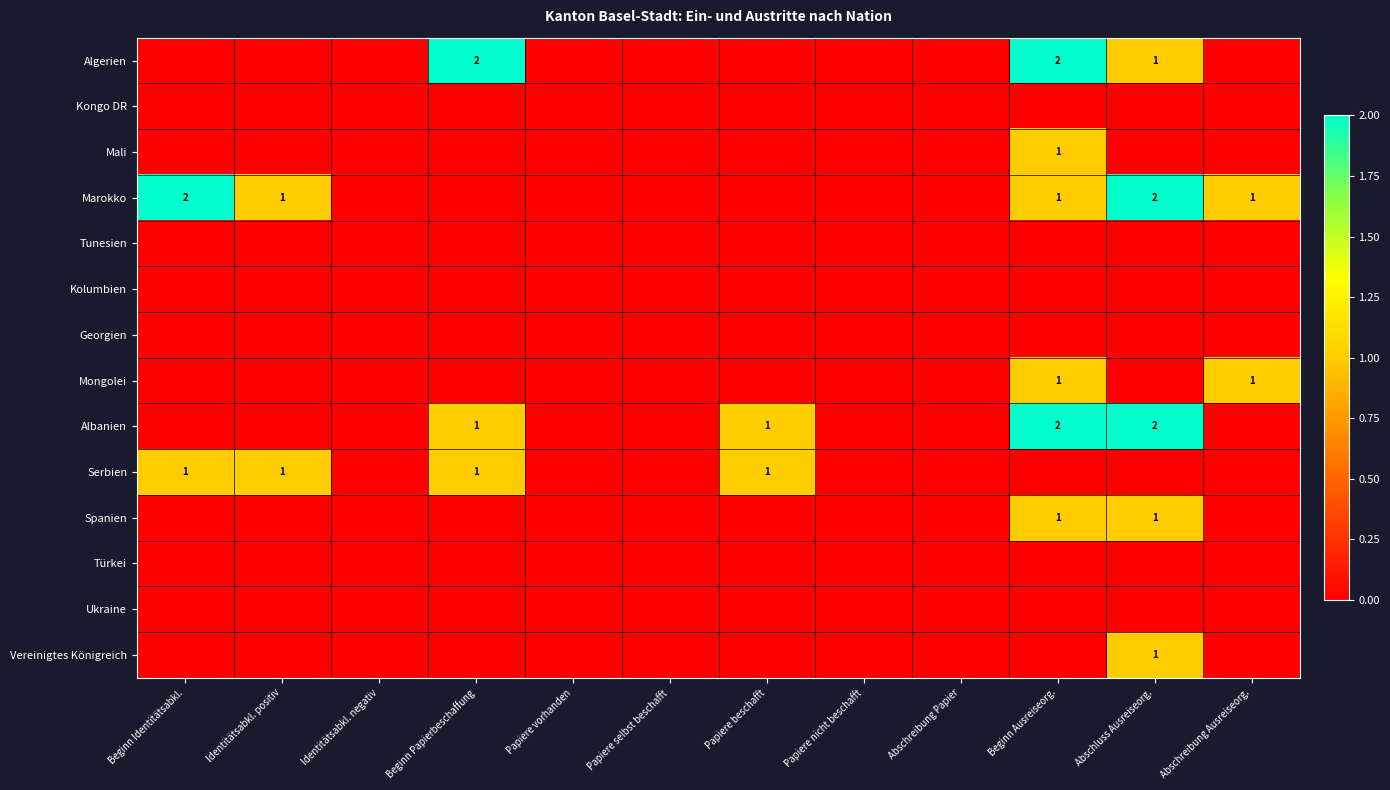

True or false: Serbien has a value of 1 at Identitätsabkl. positiv.

True